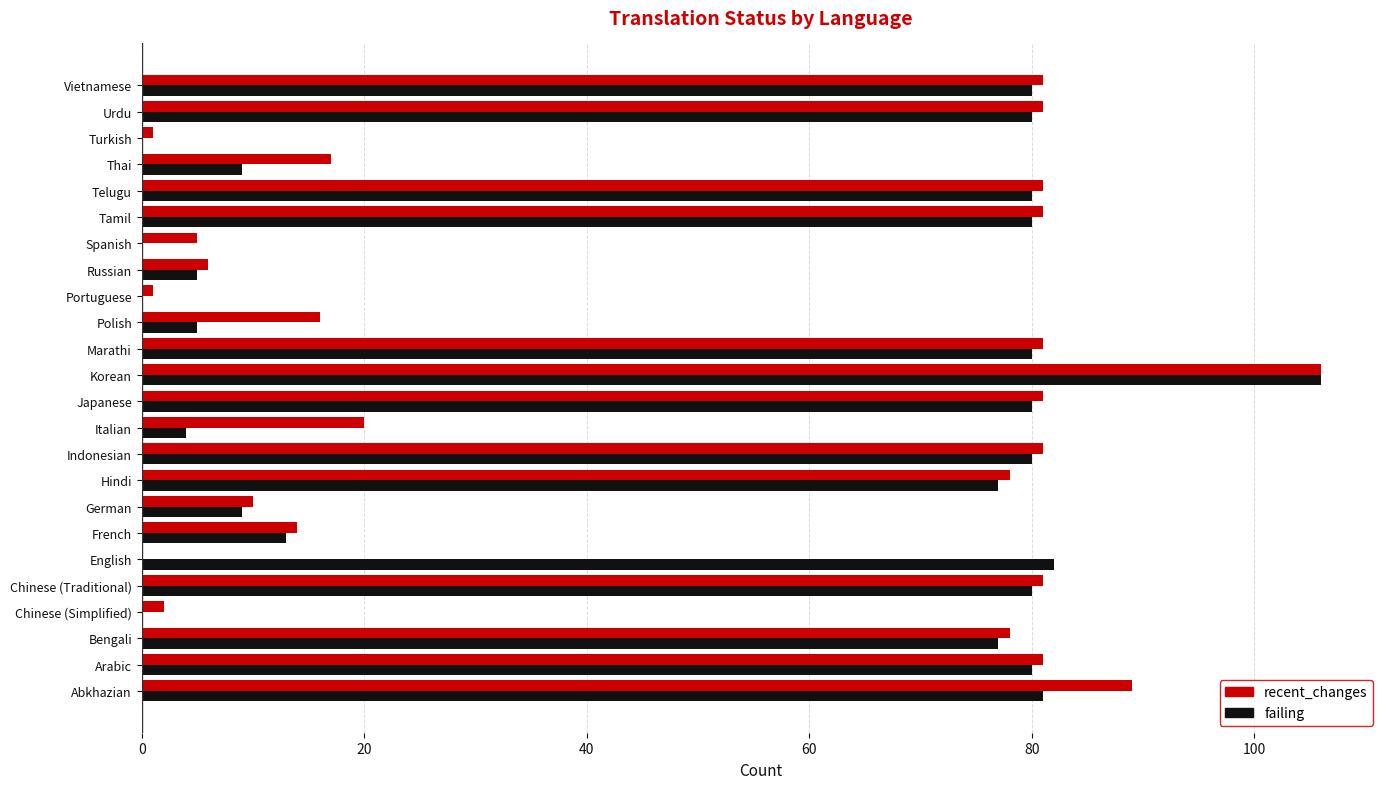

True or false: failing has a value of 123 at Hindi.

False